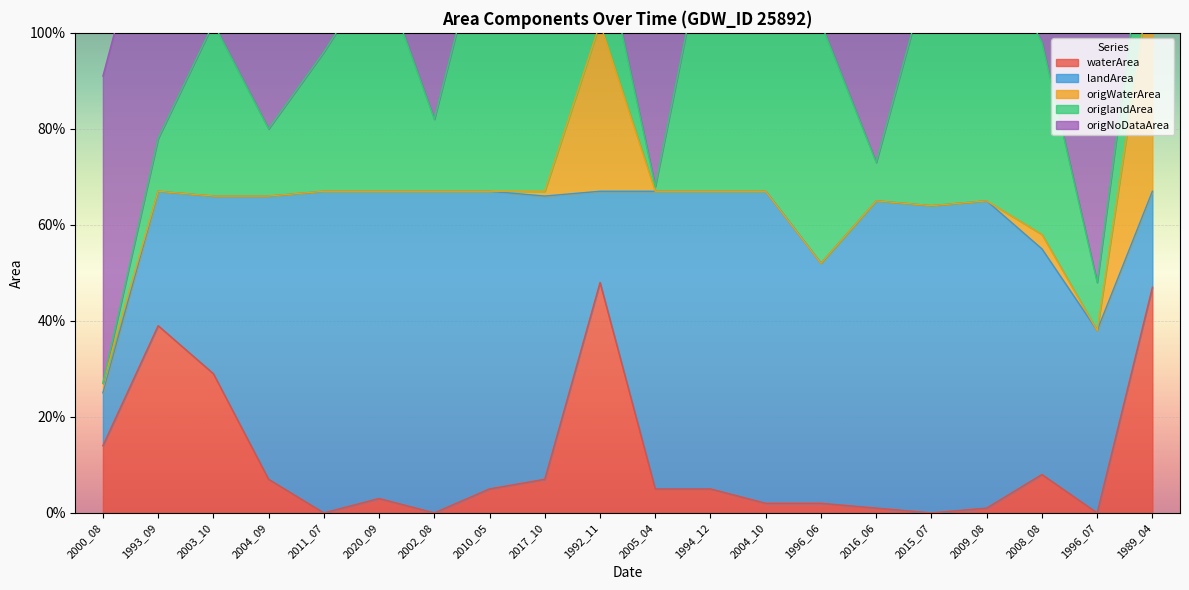

What is the total value across all series at 2016_06?

1.3